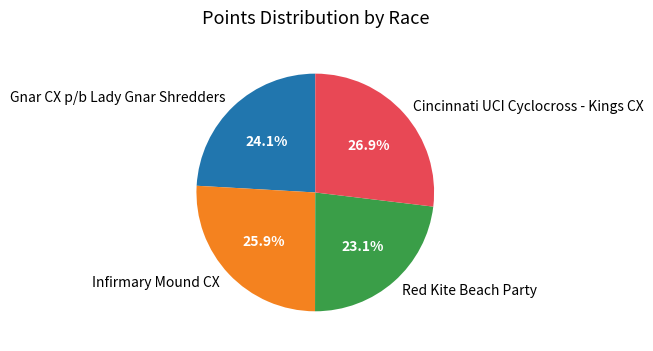

What is the total percentage of Red Kite Beach Party and Gnar CX p/b Lady Gnar Shredders?

47.2%